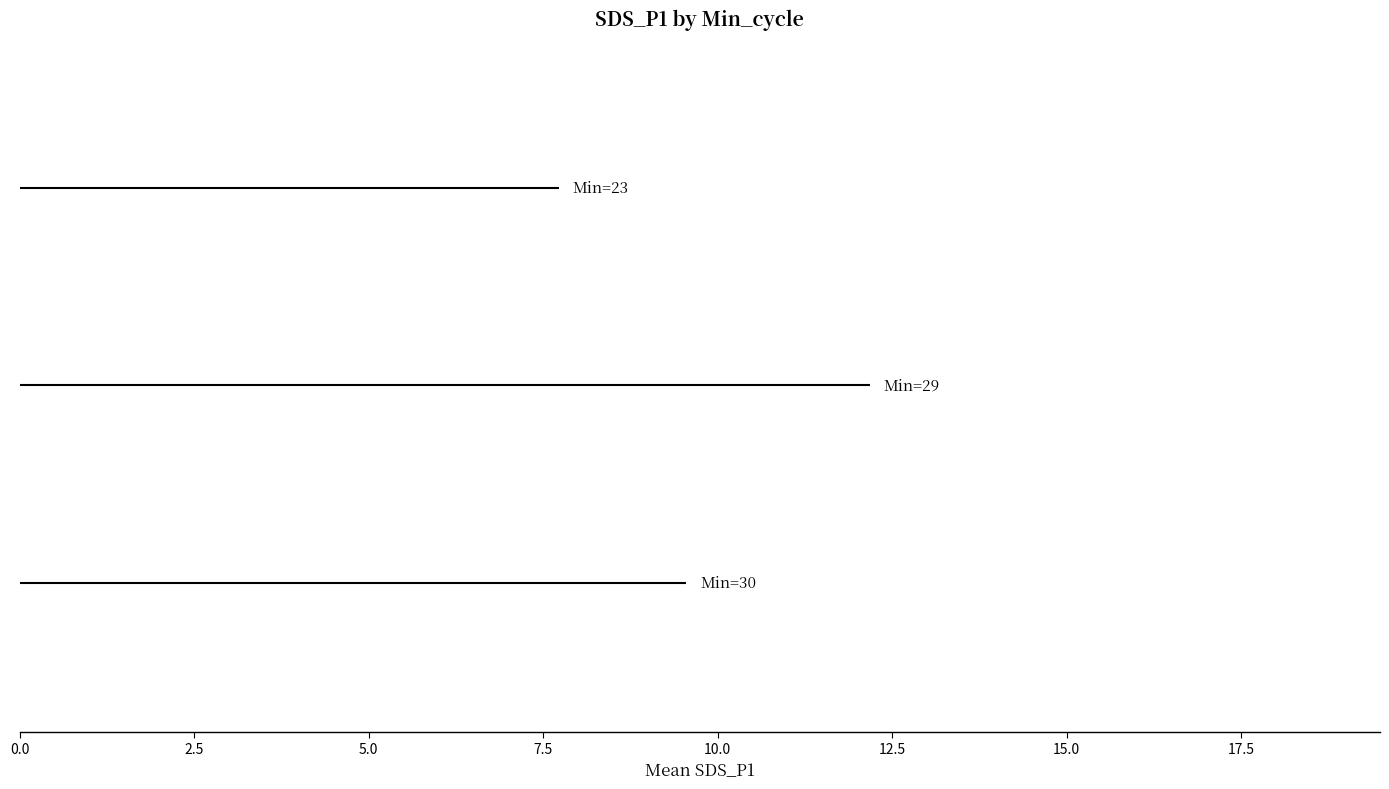

Is the value of Min=23 at 0.0 greater than the value of Min=29 at 2.5?

Yes